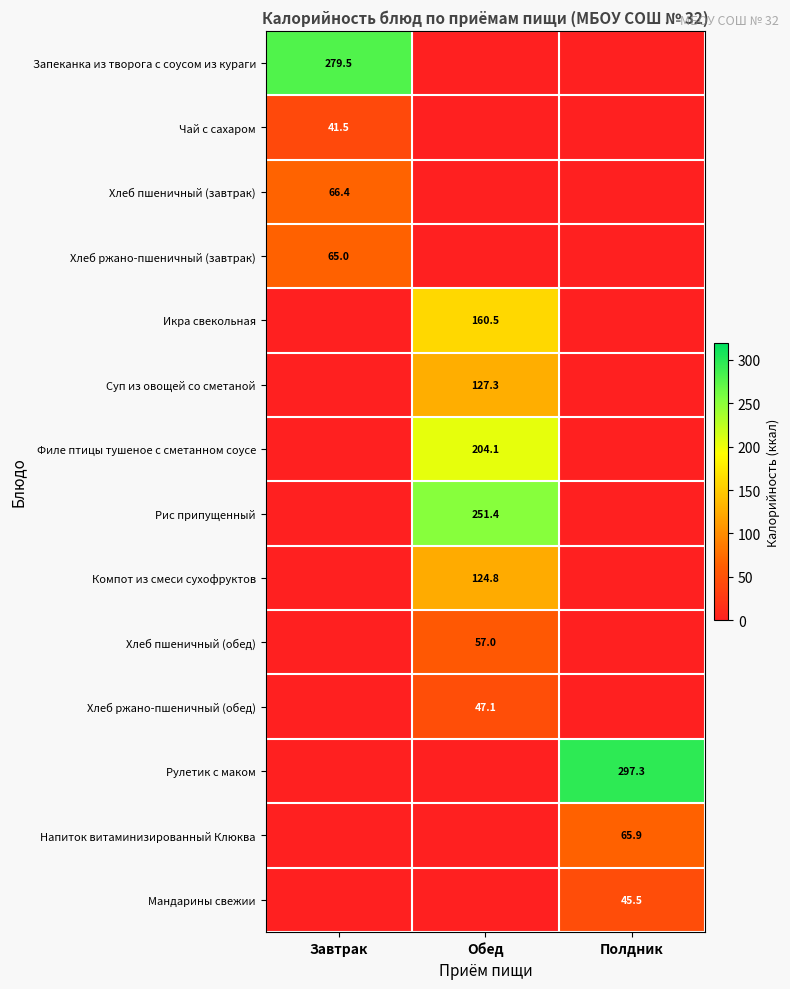

The Рулетик с маком series shows 297.3 at Полдник. True or false?

True